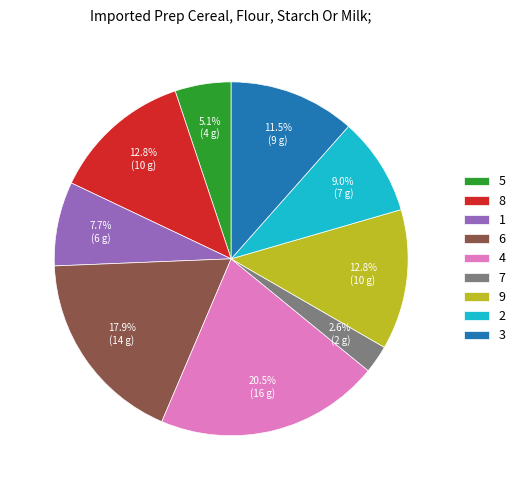

What is the largest slice in the pie chart?

4